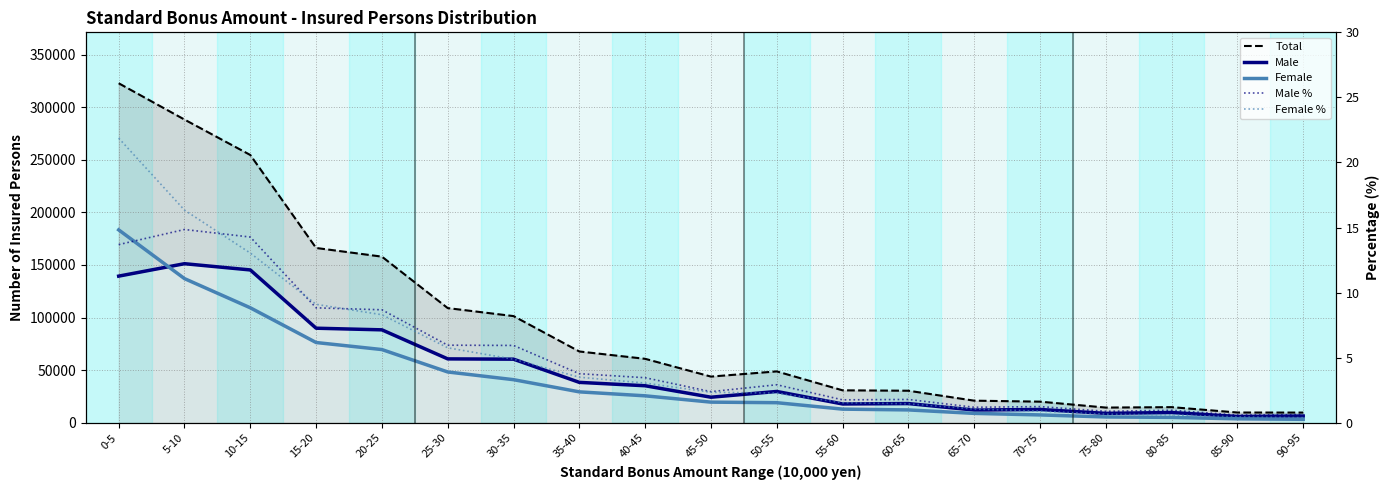

At which category is the sum across all series the highest?

0-5